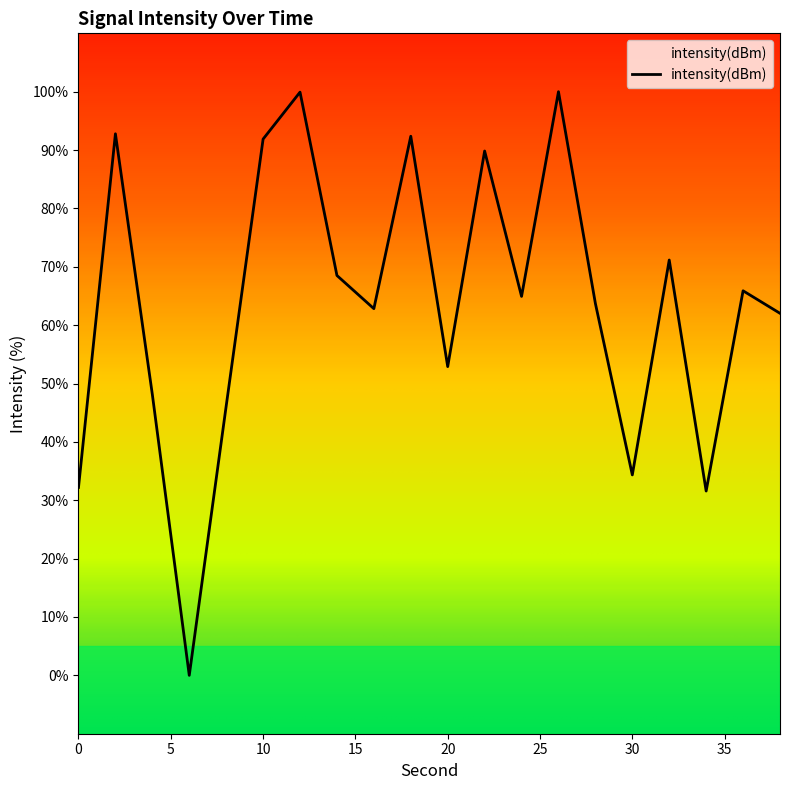

What is the difference between the maximum and minimum values?

100.0